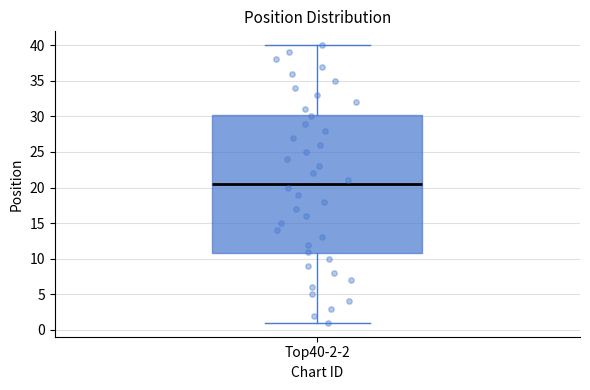

Read this box plot against the y-axis: the position of the median line, the range covered by the box, and the ends of both whiskers. The values are not printed on the chart, so give them approximately, as read against the axis.

median 20.5, box 11.0 to 30.5, whiskers 1.0 to 40.0